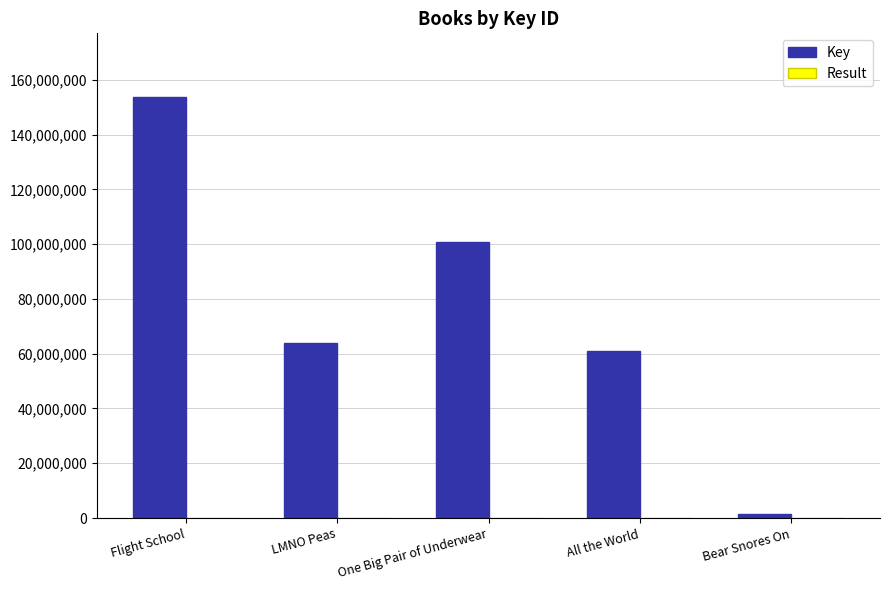

What is the average value of the Key series?

76207402